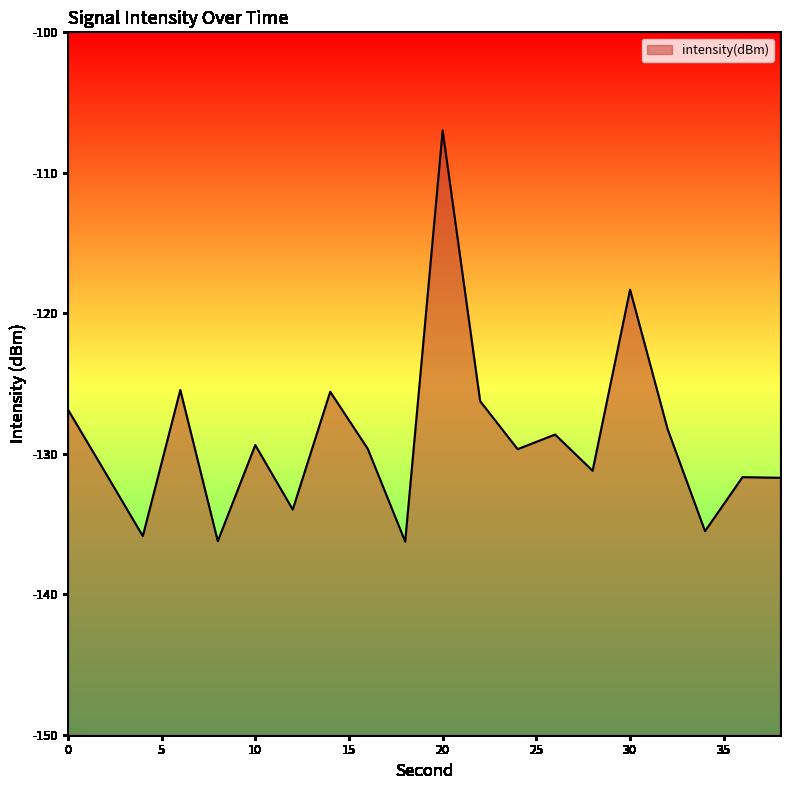

The value at 20 is -173.9. True or false?

False